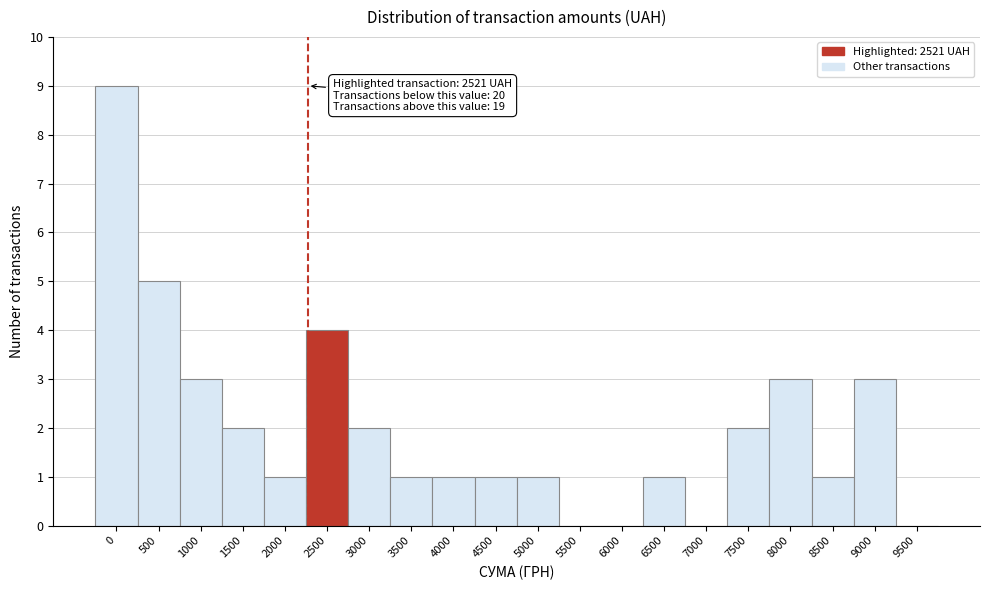

Reading right to left, extract all data points from this chart.

9500=0	9000=3	8500=1	8000=3	7500=2	7000=0	6500=1	6000=0	5500=0	5000=1	4500=1	4000=1	3500=1	3000=2	2500=4	2000=1	1500=2	1000=3	500=5	0=9